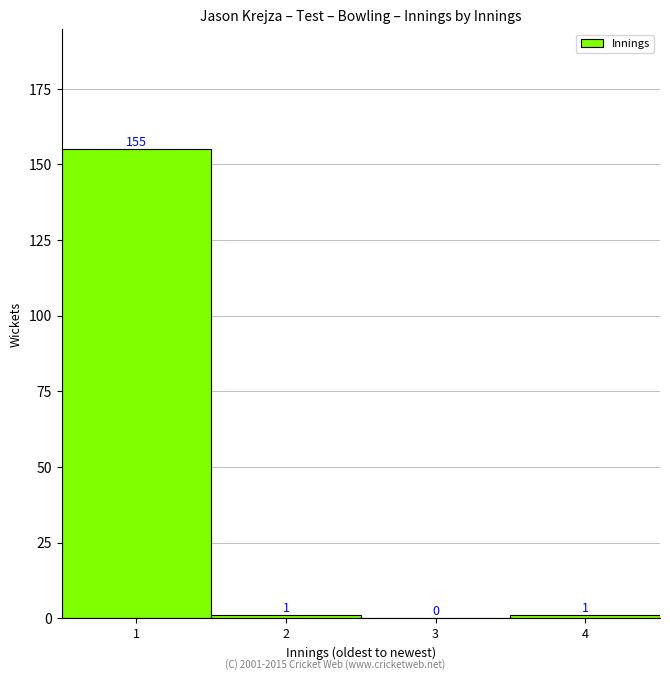

Reading left to right, transcribe all the data shown in this chart.

1=155	2=1	3=0	4=1